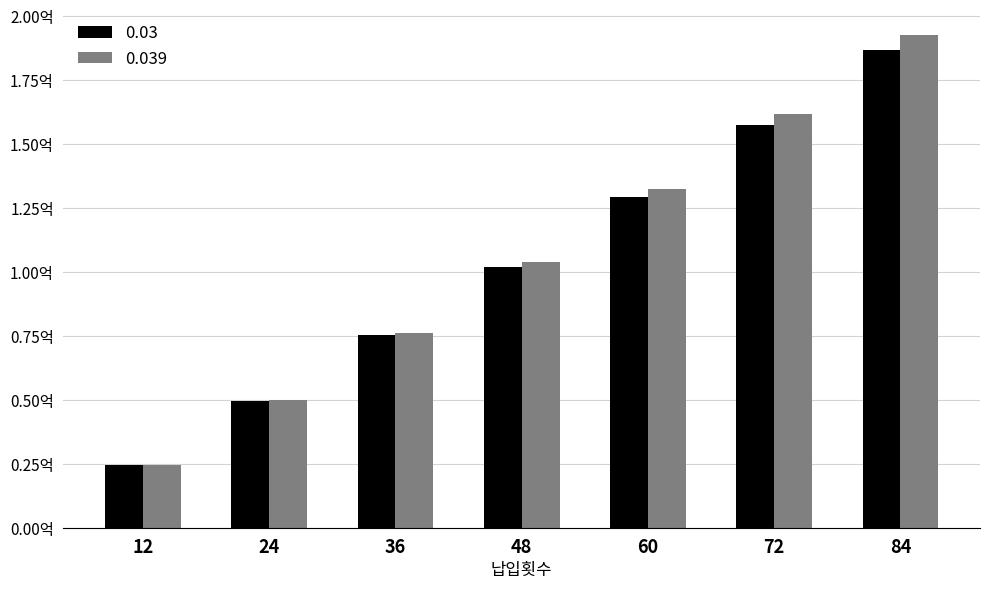

Which label corresponds to the largest value in the chart?

84